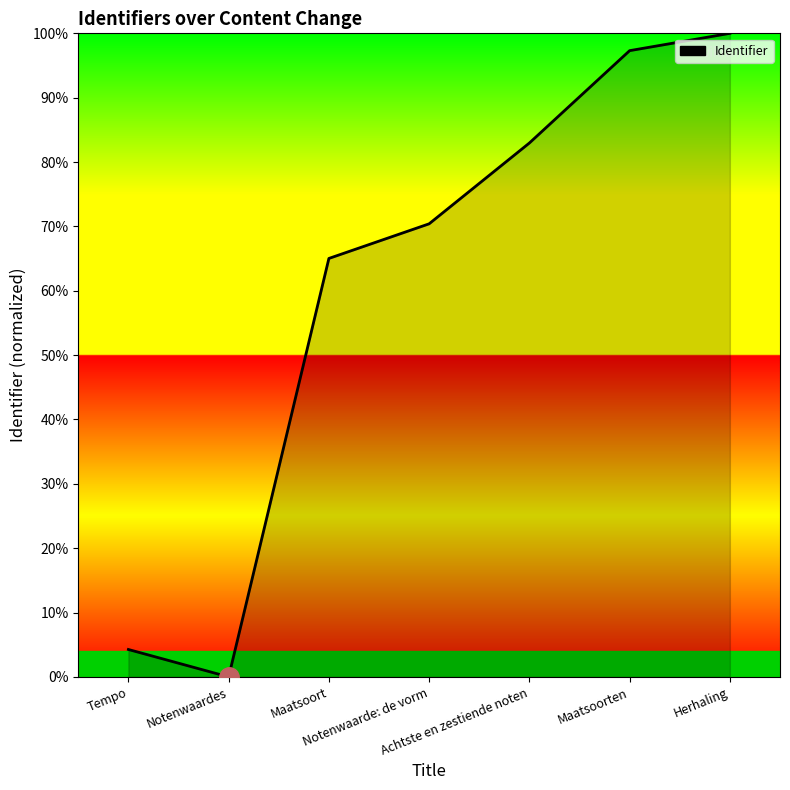

What is the sum of all values?

420.0